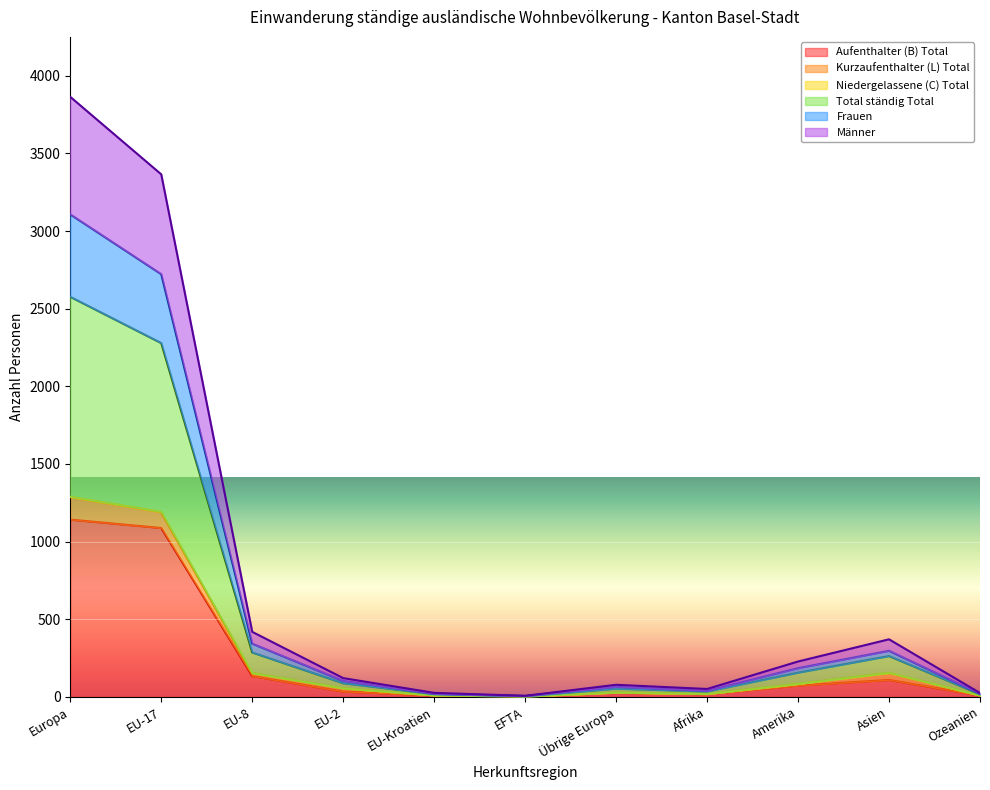

Does the chart display data point markers on the line(s)?

No